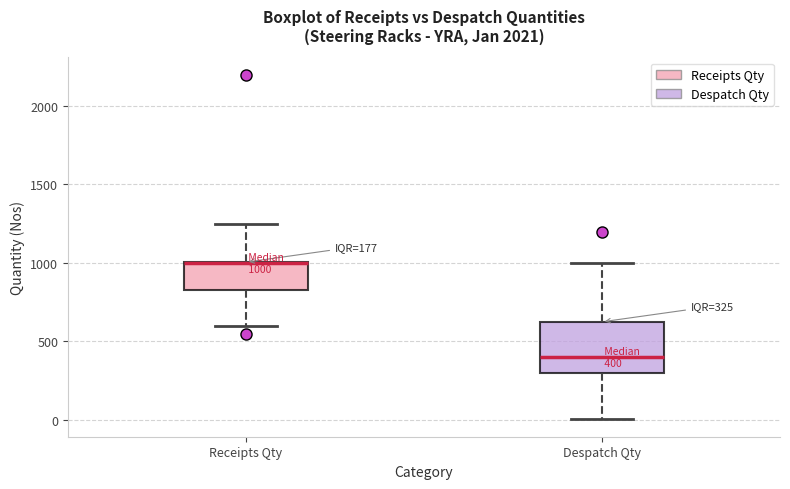

Which box is the tallest, from its lower edge to its upper edge?

Despatch Qty